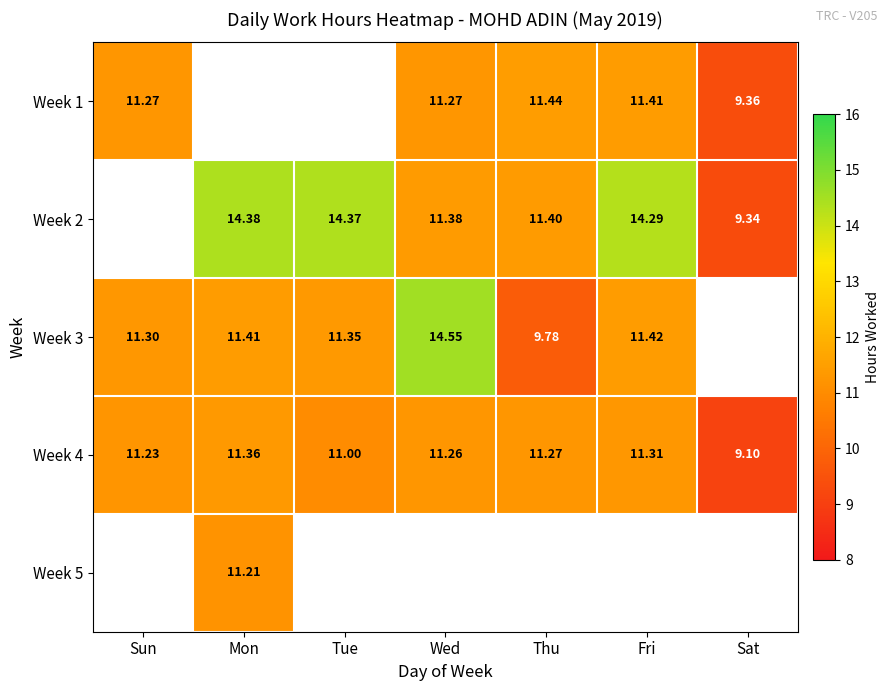

Where does the Week 4 series first go above 11?

Sun